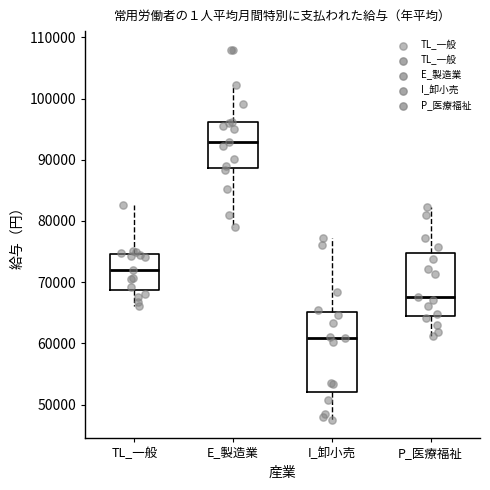

Which box is the tallest, from its lower edge to its upper edge?

I_卸小売